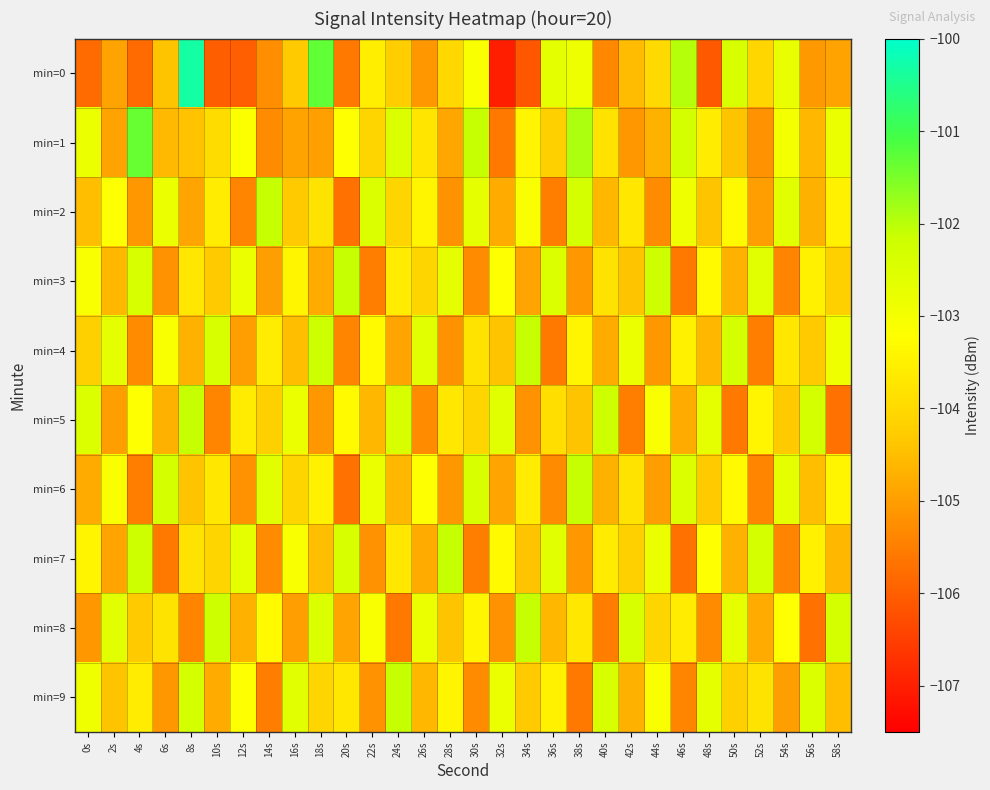

Reading left to right, extract all data points from this chart.

min=0: 0s=-105.8	2s=-104.9	4s=-105.8	6s=-104.4	8s=-100.3	10s=-106.0	12s=-106.0	14s=-105.2	16s=-104.3	18s=-101.3	20s=-105.6	22s=-103.6	24s=-104.2	26s=-105.1	28s=-104.0	30s=-103.1	32s=-107.0	34s=-106.1	36s=-102.6	38s=-102.9	40s=-105.4	42s=-104.5	44s=-104.0	46s=-102.0	48s=-106.1	50s=-102.4	52s=-104.1	54s=-102.8	56s=-105.1	58s=-104.9
min=1: 0s=-102.8	2s=-104.9	4s=-101.4	6s=-104.6	8s=-104.4	10s=-104.0	12s=-103.2	14s=-105.3	16s=-104.9	18s=-105.0	20s=-103.2	22s=-104.1	24s=-102.5	26s=-103.8	28s=-104.8	30s=-102.1	32s=-105.6	34s=-103.4	36s=-104.2	38s=-101.9	40s=-103.8	42s=-105.1	44s=-104.7	46s=-102.3	48s=-103.6	50s=-104.4	52s=-105.2	54s=-103.0	56s=-104.6	58s=-102.8
min=2: 0s=-104.5	2s=-103.2	4s=-105.1	6s=-102.8	8s=-104.9	10s=-103.6	12s=-105.4	14s=-102.1	16s=-104.3	18s=-103.8	20s=-105.7	22s=-102.5	24s=-104.1	26s=-103.4	28s=-105.2	30s=-102.7	32s=-104.8	34s=-103.1	36s=-105.5	38s=-102.3	40s=-104.6	42s=-103.7	44s=-105.3	46s=-102.9	48s=-104.4	50s=-103.3	52s=-105.0	54s=-102.6	56s=-104.7	58s=-103.5
min=3: 0s=-103.1	2s=-104.6	4s=-102.4	6s=-105.2	8s=-103.7	10s=-104.3	12s=-102.8	14s=-105.0	16s=-103.4	18s=-104.8	20s=-102.1	22s=-105.5	24s=-103.6	26s=-104.1	28s=-102.7	30s=-105.3	32s=-103.2	34s=-104.9	36s=-102.5	38s=-105.1	40s=-103.8	42s=-104.4	44s=-102.2	46s=-105.6	48s=-103.3	50s=-104.7	52s=-102.6	54s=-105.4	56s=-103.5	58s=-104.2
min=4: 0s=-104.2	2s=-102.7	4s=-105.3	6s=-103.1	8s=-104.7	10s=-102.4	12s=-105.0	14s=-103.6	16s=-104.5	18s=-102.2	20s=-105.4	22s=-103.3	24s=-104.9	26s=-102.6	28s=-105.2	30s=-103.8	32s=-104.4	34s=-102.1	36s=-105.6	38s=-103.4	40s=-104.8	42s=-102.8	44s=-105.1	46s=-103.5	48s=-104.6	50s=-102.3	52s=-105.5	54s=-103.7	56s=-104.3	58s=-102.9
min=5: 0s=-102.5	2s=-105.0	4s=-103.2	6s=-104.7	8s=-102.1	10s=-105.4	12s=-103.6	14s=-104.2	16s=-102.8	18s=-105.1	20s=-103.3	22s=-104.6	24s=-102.4	26s=-105.3	28s=-103.7	30s=-104.1	32s=-102.6	34s=-105.2	36s=-103.9	38s=-104.4	40s=-102.2	42s=-105.5	44s=-103.1	46s=-104.8	48s=-102.7	50s=-105.6	52s=-103.4	54s=-104.3	56s=-102.3	58s=-105.7
min=6: 0s=-104.8	2s=-103.1	4s=-105.5	6s=-102.3	8s=-104.4	10s=-103.7	12s=-105.2	14s=-102.6	16s=-104.1	18s=-103.5	20s=-105.7	22s=-102.8	24s=-104.6	26s=-103.2	28s=-105.1	30s=-102.4	32s=-104.9	34s=-103.6	36s=-105.3	38s=-102.1	40s=-104.7	42s=-103.8	44s=-105.0	46s=-102.5	48s=-104.3	50s=-103.3	52s=-105.4	54s=-102.7	56s=-104.5	58s=-103.4
min=7: 0s=-103.4	2s=-104.9	4s=-102.2	6s=-105.6	8s=-103.8	10s=-104.1	12s=-102.7	14s=-105.3	16s=-103.1	18s=-104.5	20s=-102.4	22s=-105.2	24s=-103.7	26s=-104.8	28s=-102.1	30s=-105.5	32s=-103.3	34s=-104.4	36s=-102.6	38s=-105.1	40s=-103.6	42s=-104.2	44s=-102.8	46s=-105.7	48s=-103.2	50s=-104.7	52s=-102.3	54s=-105.4	56s=-103.5	58s=-104.6
min=8: 0s=-105.1	2s=-102.6	4s=-104.3	6s=-103.8	8s=-105.4	10s=-102.2	12s=-104.7	14s=-103.3	16s=-105.0	18s=-102.5	20s=-104.9	22s=-103.1	24s=-105.6	26s=-102.8	28s=-104.4	30s=-103.4	32s=-105.2	34s=-102.1	36s=-104.6	38s=-103.7	40s=-105.5	42s=-102.4	44s=-104.1	46s=-103.6	48s=-105.3	50s=-102.7	52s=-104.8	54s=-103.2	56s=-105.7	58s=-102.3
min=9: 0s=-102.9	2s=-104.4	4s=-103.6	6s=-105.1	8s=-102.3	10s=-104.8	12s=-103.2	14s=-105.5	16s=-102.6	18s=-104.1	20s=-103.7	22s=-105.2	24s=-102.1	26s=-104.6	28s=-103.4	30s=-105.3	32s=-102.8	34s=-104.3	36s=-103.5	38s=-105.6	40s=-102.4	42s=-104.7	44s=-103.1	46s=-105.4	48s=-102.7	50s=-104.2	52s=-103.8	54s=-105.0	56s=-102.5	58s=-104.5